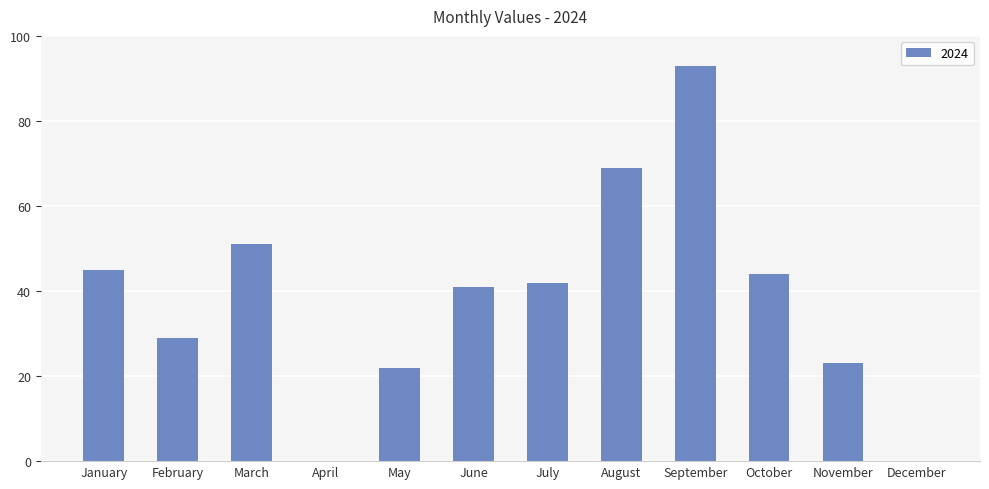

Reading right to left, extract all data points from this chart.

December=0	November=23	October=44	September=93	August=69	July=42	June=41	May=22	April=0	March=51	February=29	January=45